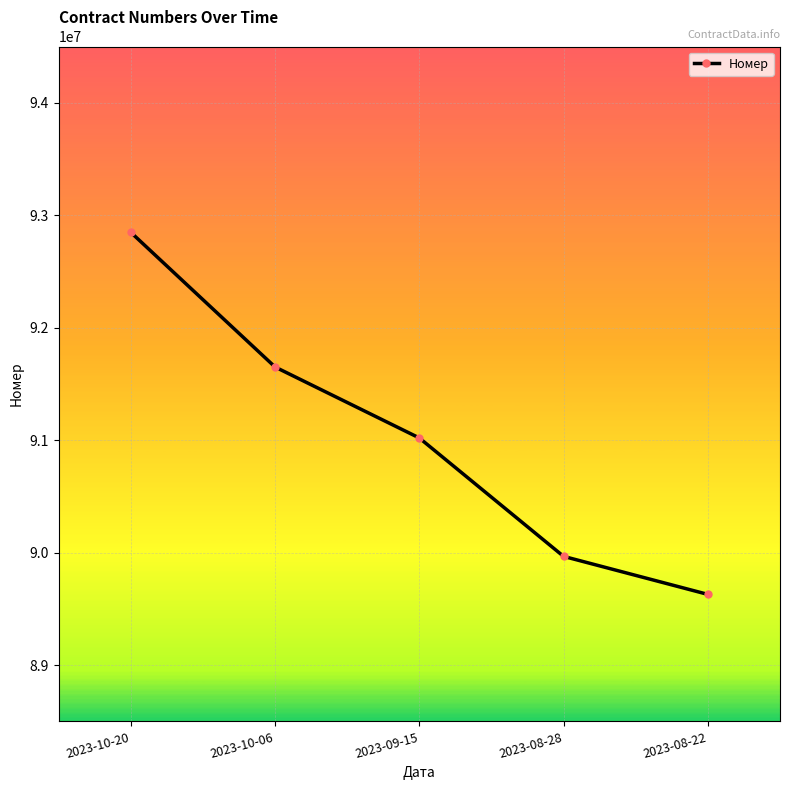

What is the value of the 5th point from the left?

89629125